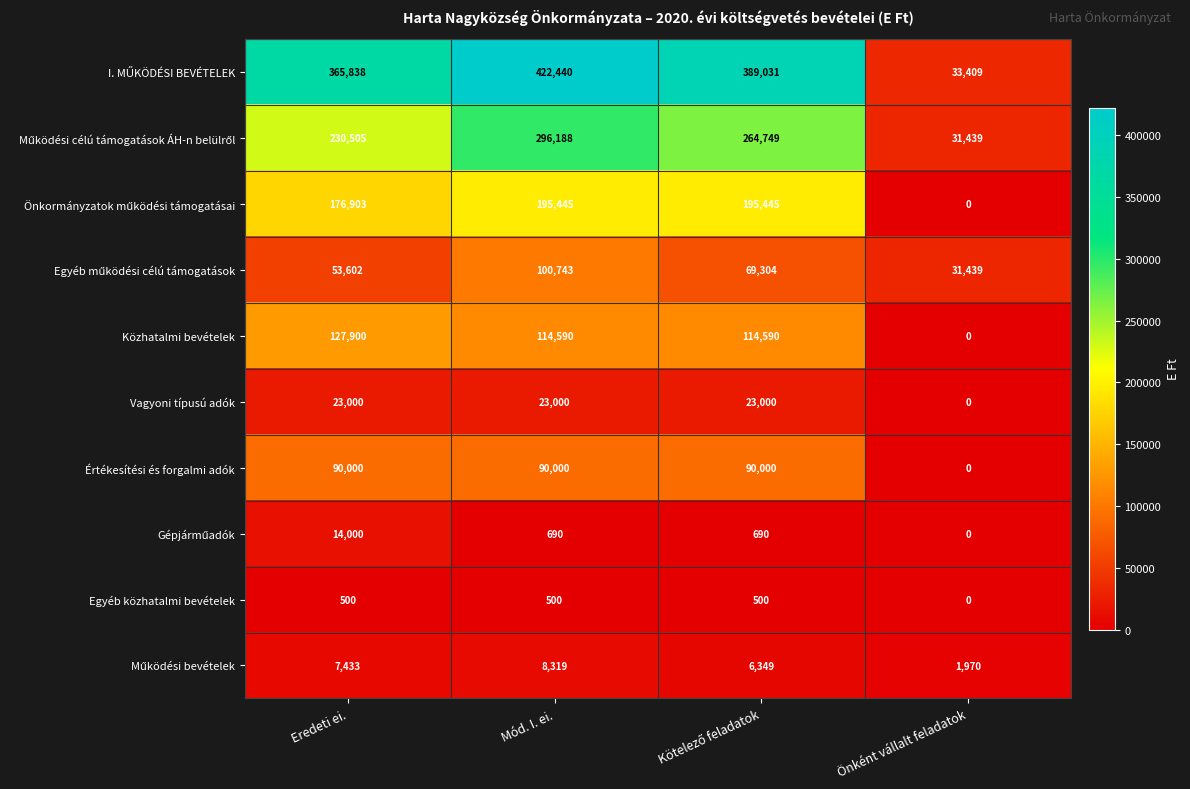

Is it true that Értékesítési és forgalmi adók equals 90000 at Mód. I. ei.?

True